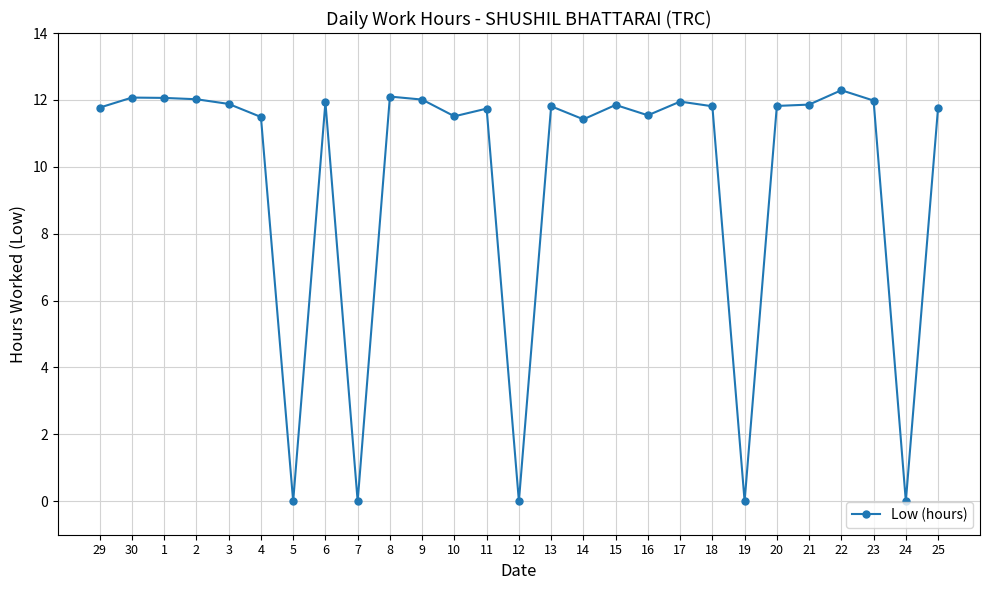

How many distinct data groups are displayed?

1